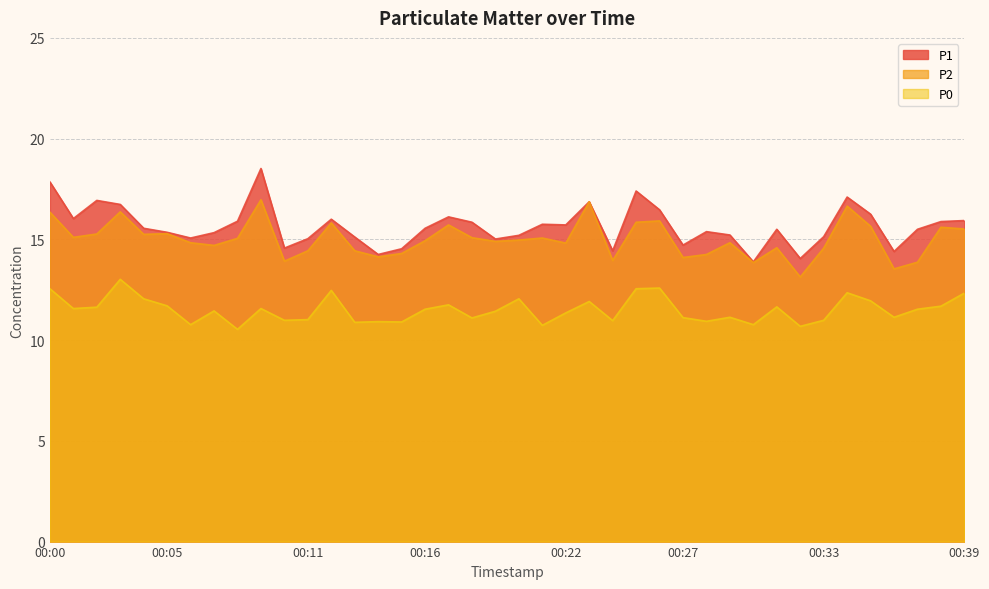

At which category does P2 reach its first local valley?

00:01